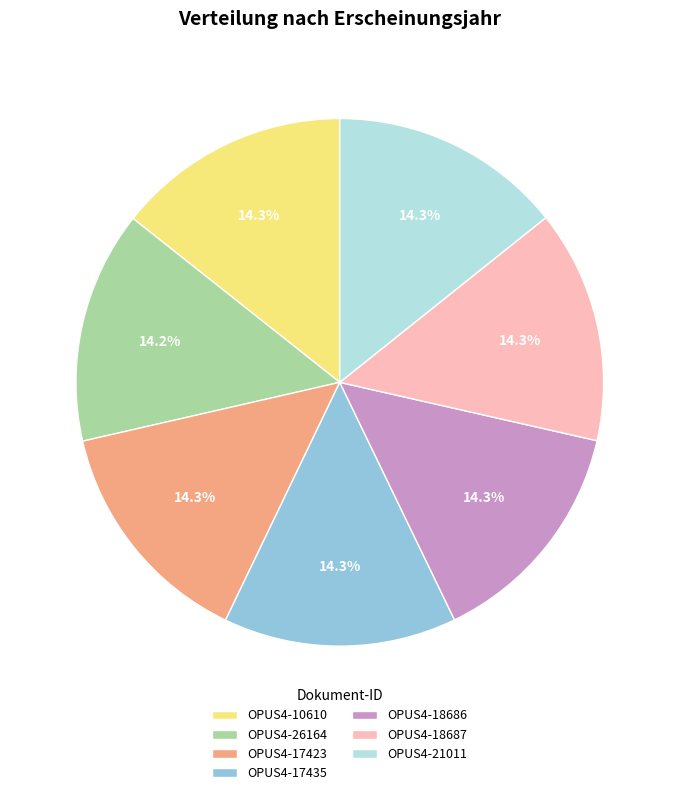

Combined, do OPUS4-17435 and OPUS4-26164 account for over 50%?

No